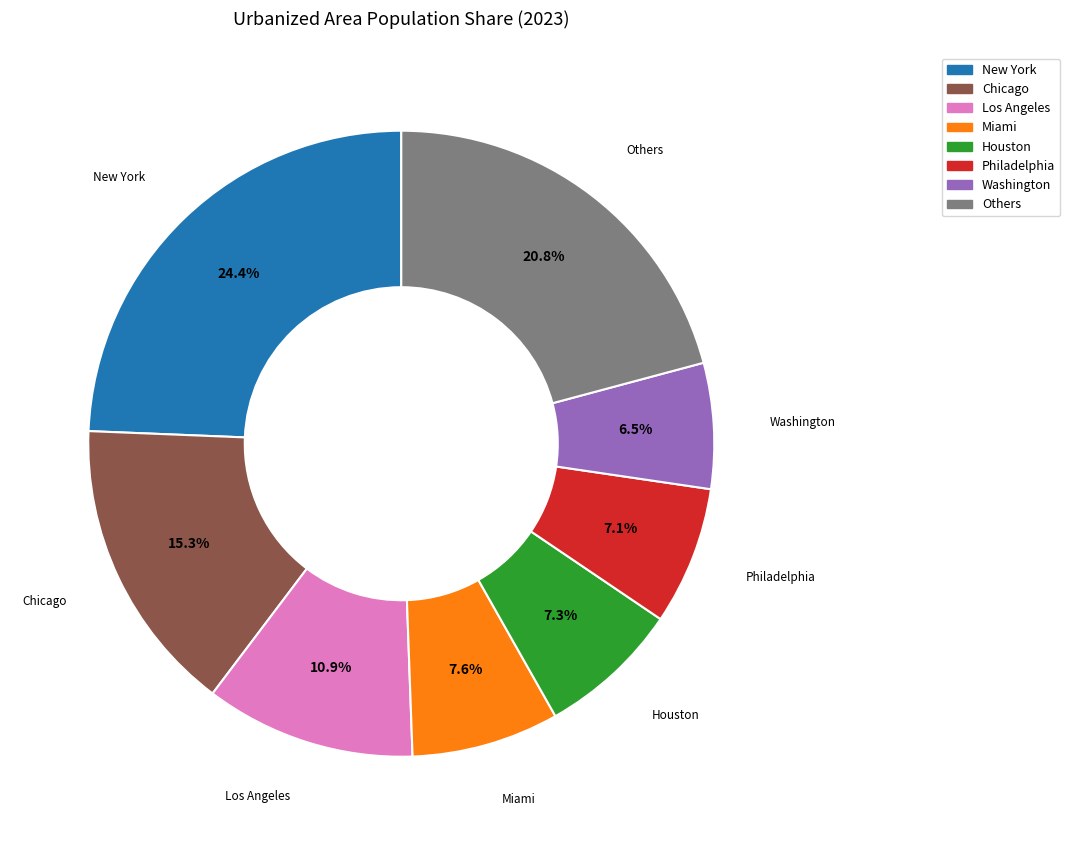

Approximately how many times larger is the value at Philadelphia compared to Others?

0.3